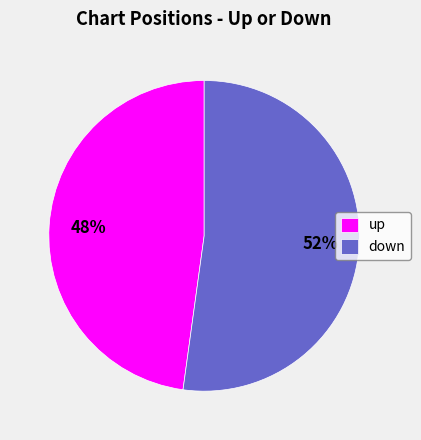

Approximately how many times larger is the value at up compared to down?

0.9